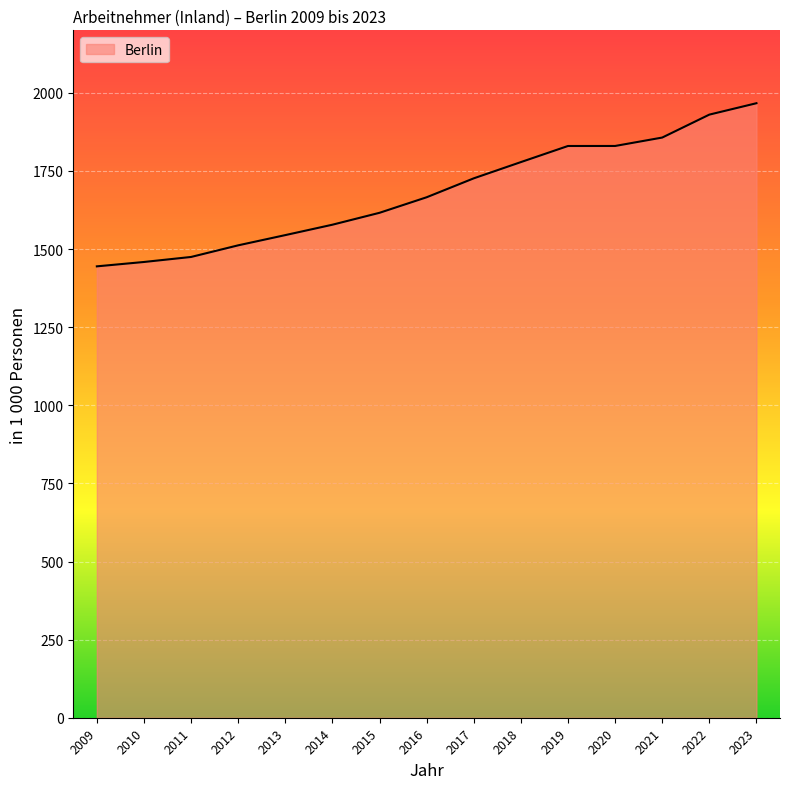

What value does the data have at 2010?

1458.6